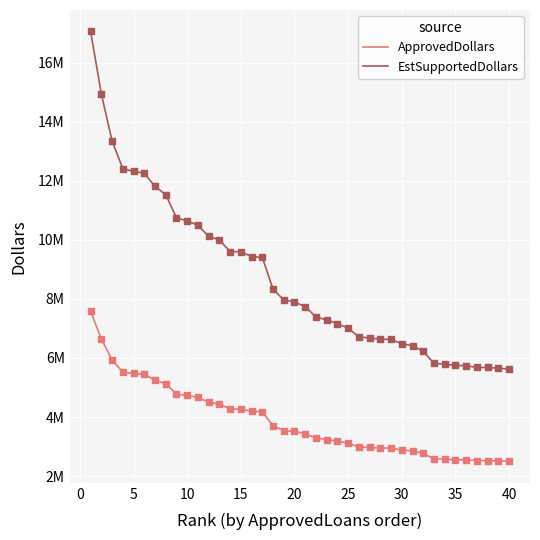

Which series has the largest total across all categories?

EstSupportedDollars